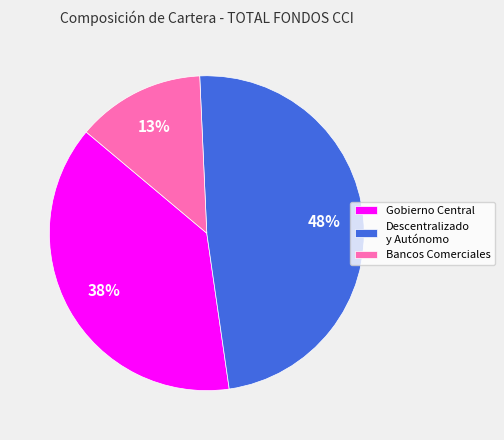

Is the sum of Bancos Comerciales and Descentralizado y Autónomo greater than half?

Yes